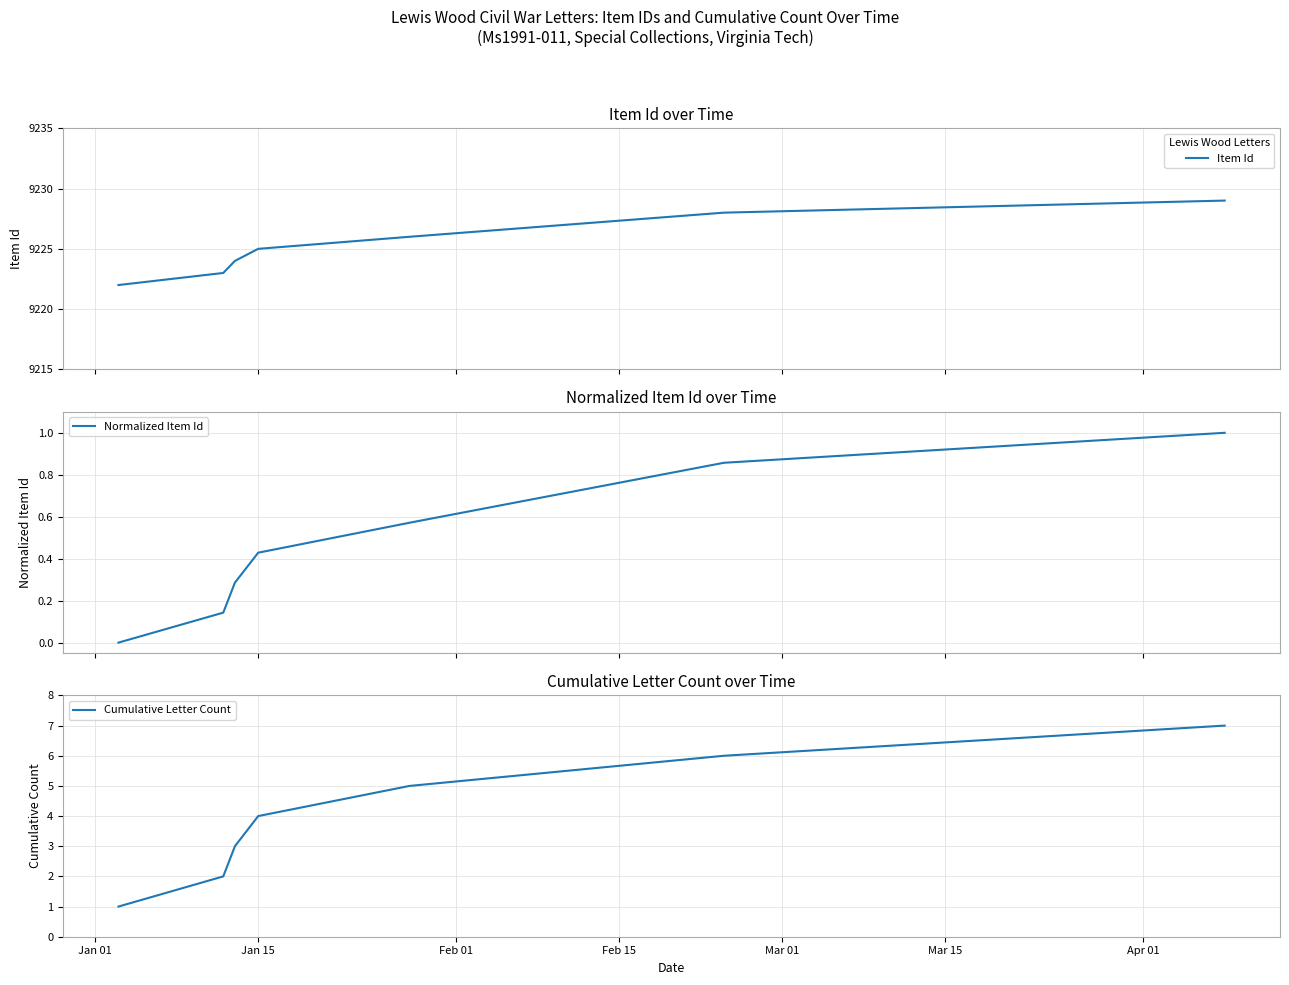

Reading left to right, list all the values displayed in this chart.

Item Id: 9222.0	9223.0	9224.0	9225.0	9226.0	9228.0	9229.0
Normalized Item Id: 0.0	0.1	0.3	0.4	0.6	0.9	1.0
Cumulative Letter Count: 1.0	2.0	3.0	4.0	5.0	6.0	7.0